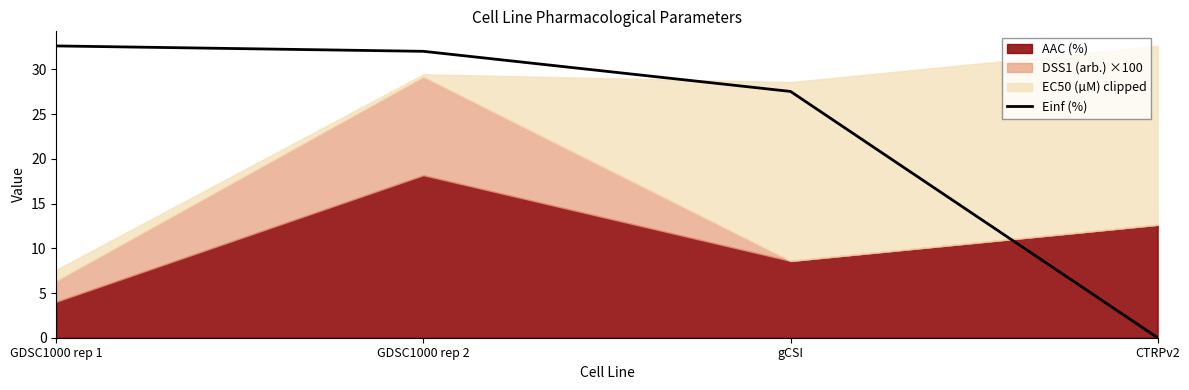

The value of Einf (%) at CTRPv2 is 0.0. True or false?

True